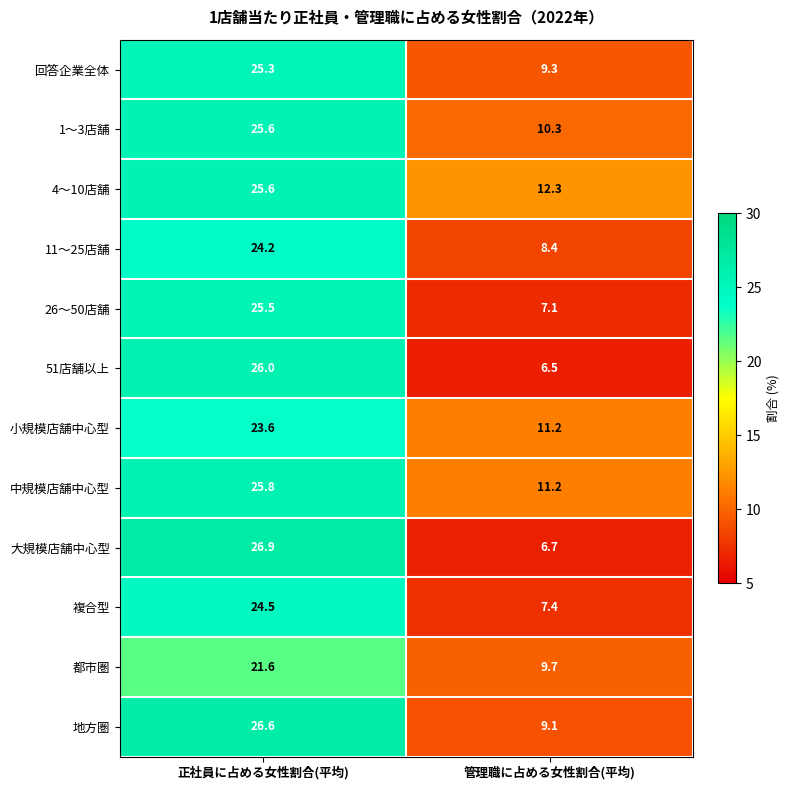

How many data points does each series have?

2